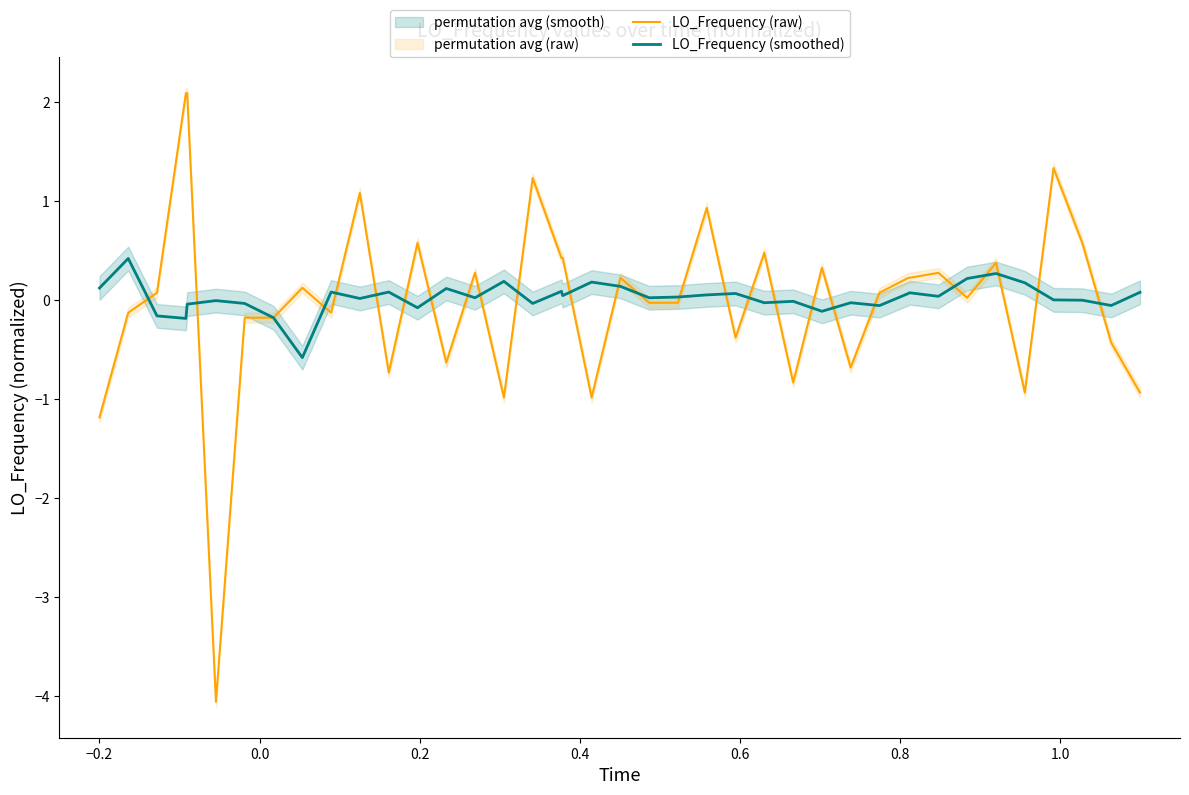

What is the highest value of the LO_Frequency (raw) series?

2.1